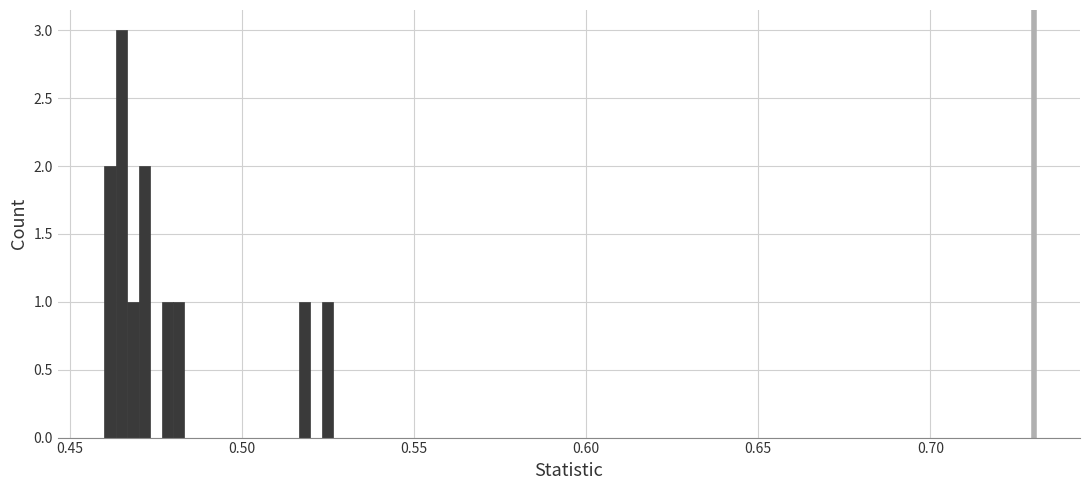

Read against the x-axis, roughly where is the centre of the tallest bar?

0.465